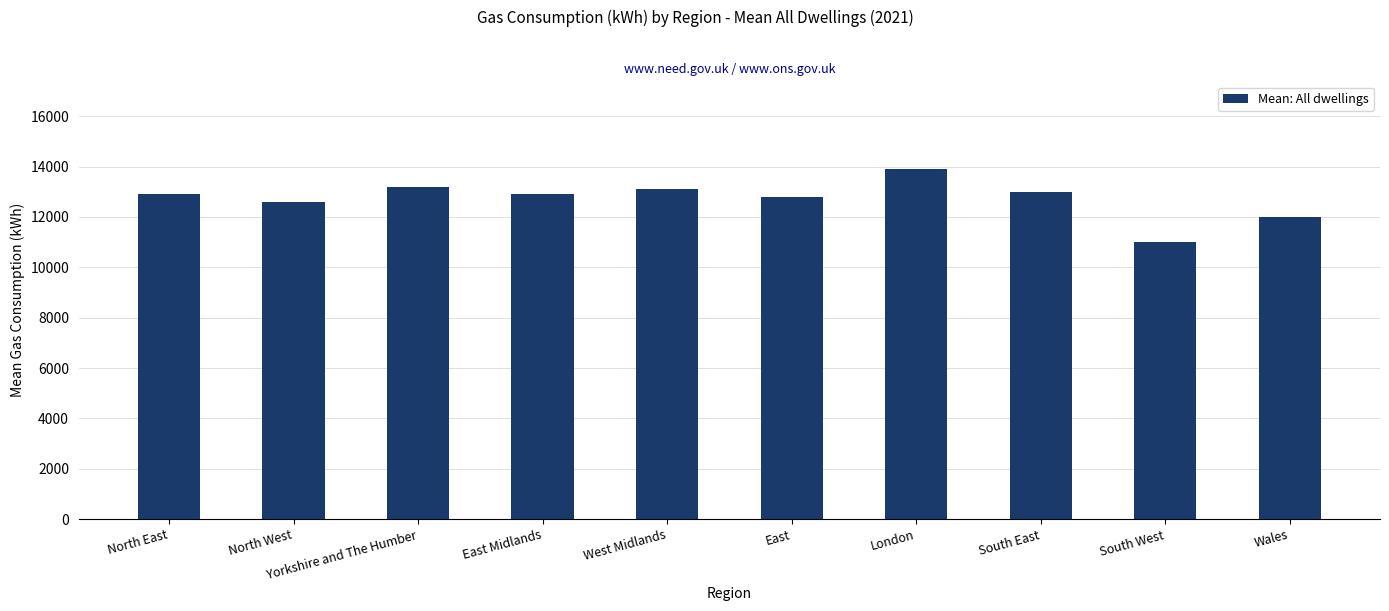

What position from the left is West Midlands?

5